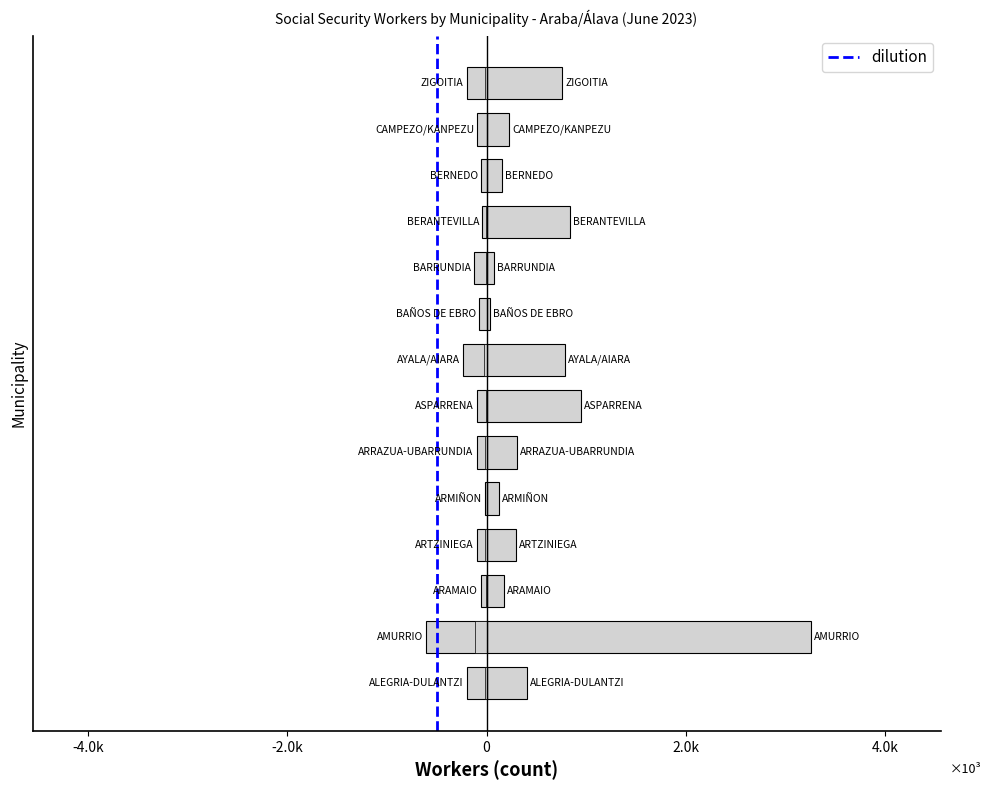

Reading right to left, extract all data points from this chart.

Reg. General: 759	227	158	834	79	30	790	952	301	124	291	178	3256	411
R. E. T. Autonomos: -199	-93	-59	-44	-125	-73	-233	-98	-100	-18	-99	-60	-610	-197
R. G.- S.E.Hogar: -19	0	0	-5	-9	0	-22	-10	-11	0	-14	-8	-119	-14